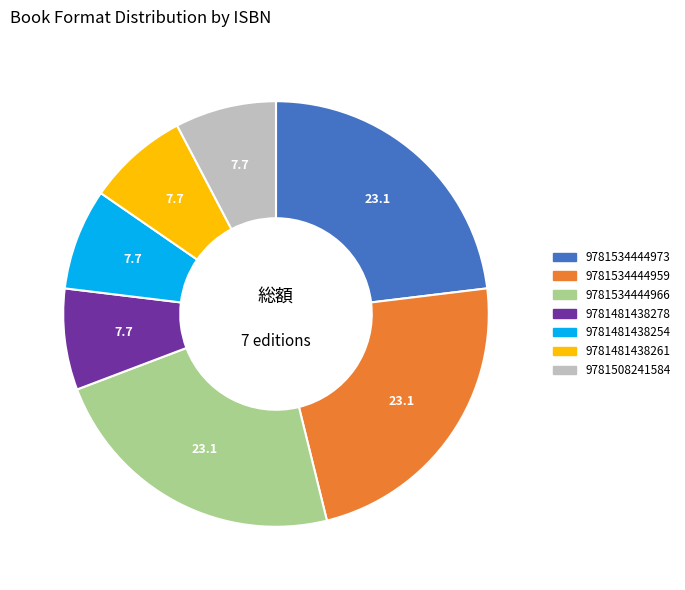

What is the ratio of the value at 9781481438254 to the value at 9781534444966?

0.3